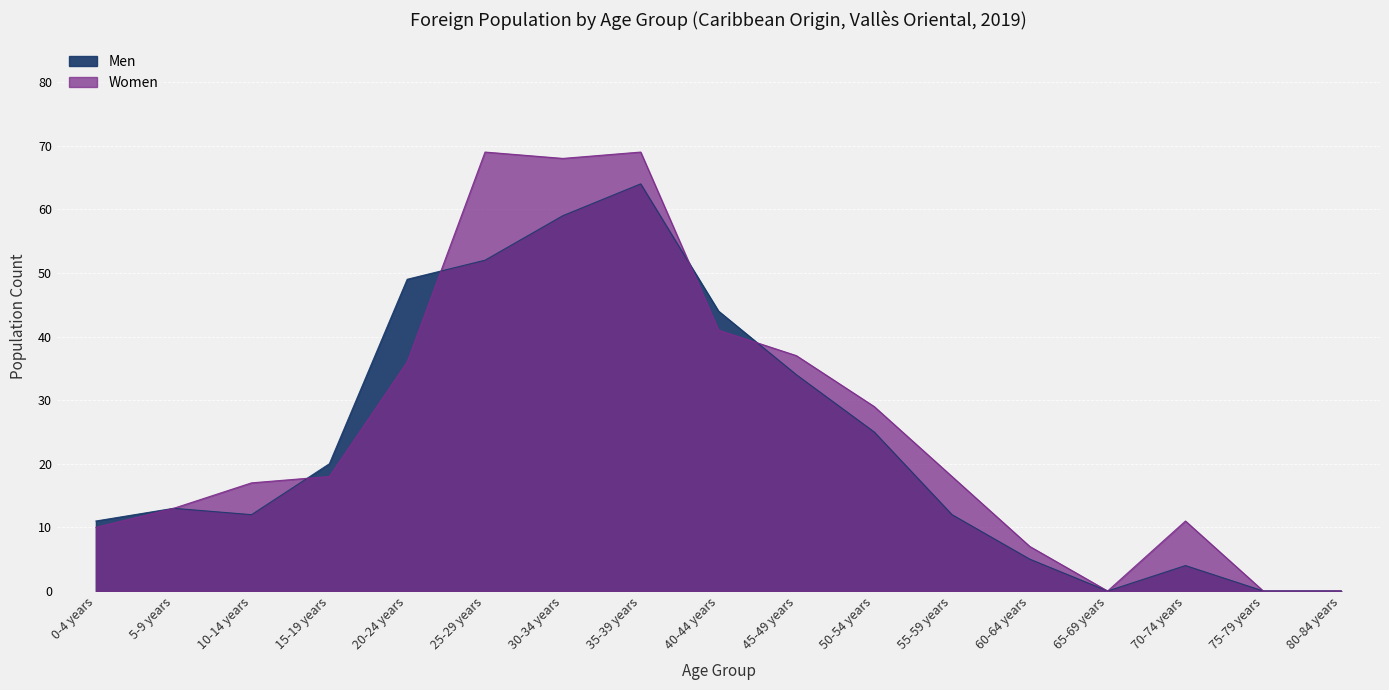

At which category does Women reach its first local valley?

30-34 years